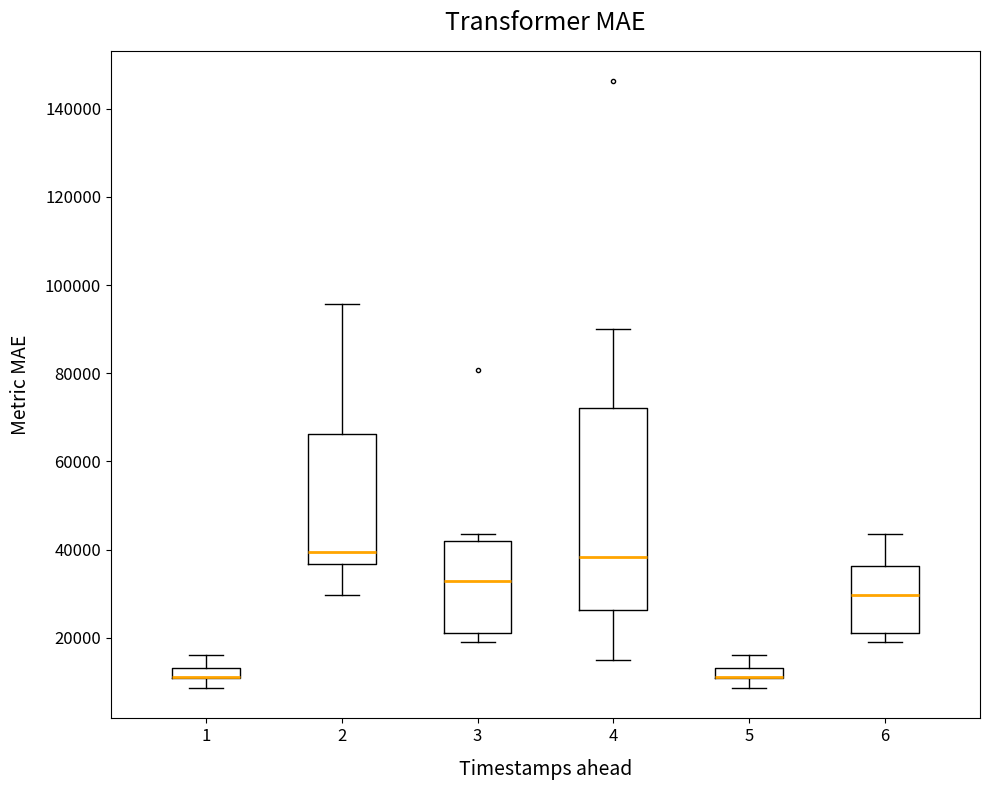

Comparing the boxes themselves (not the whiskers), which one is the tallest?

4